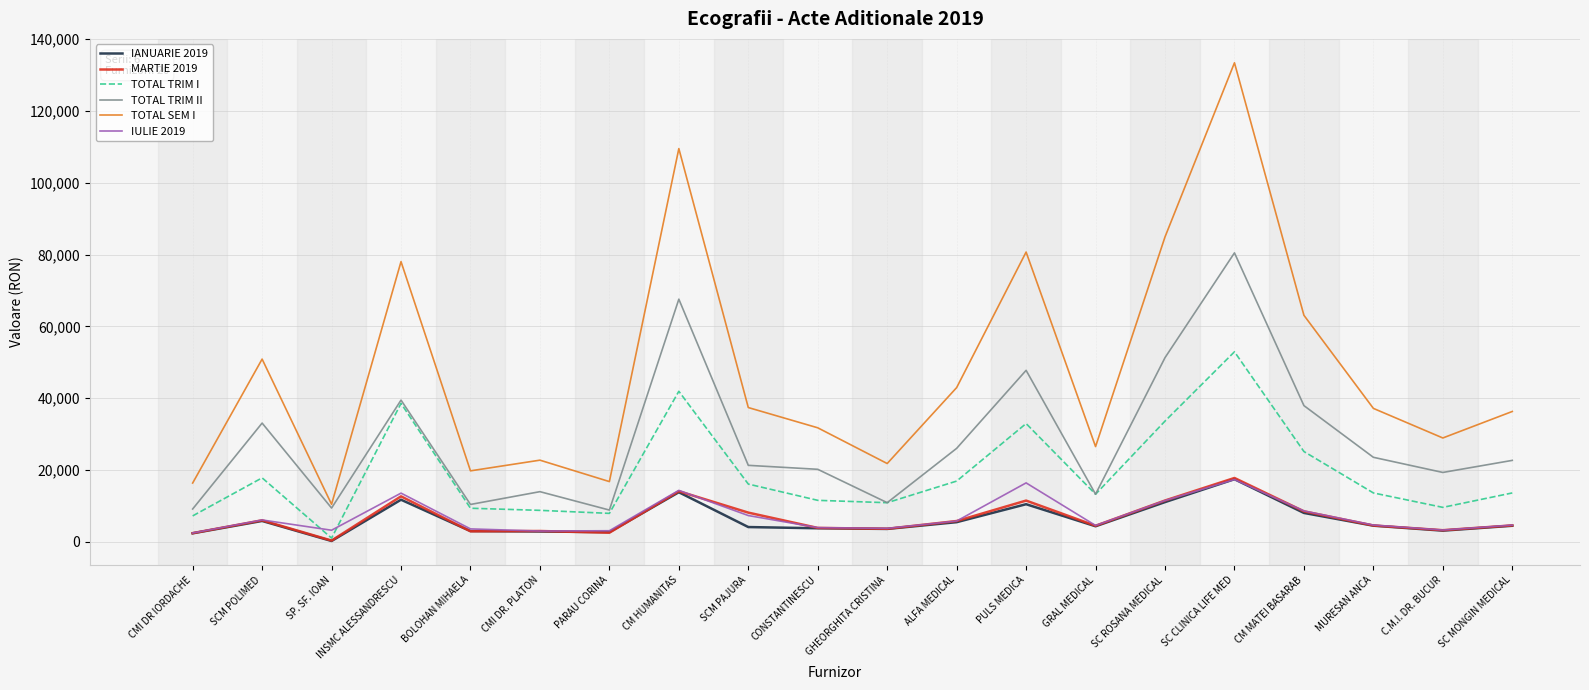

At which label does TOTAL TRIM I reach its minimum?

SP. SF. IOAN